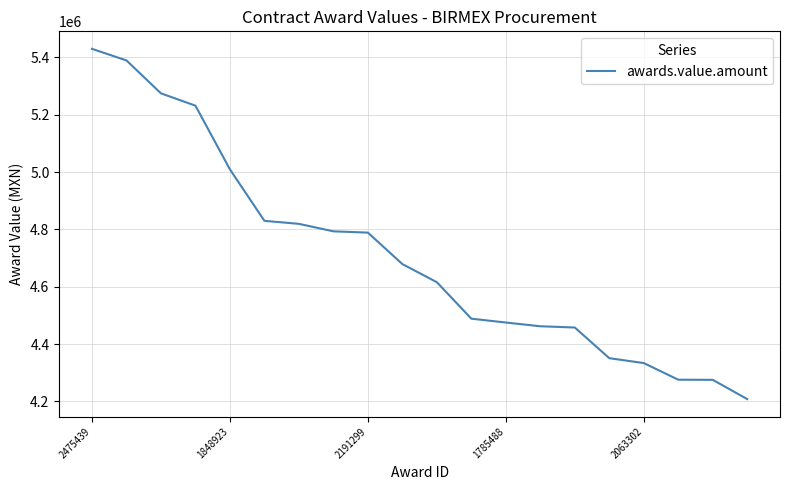

What is the minimum value shown in the chart?

4208180.0